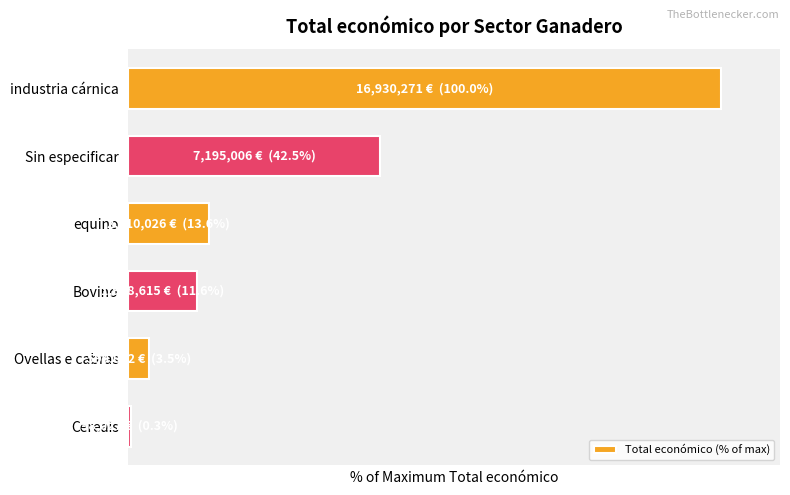

How many bars are there in total?

6